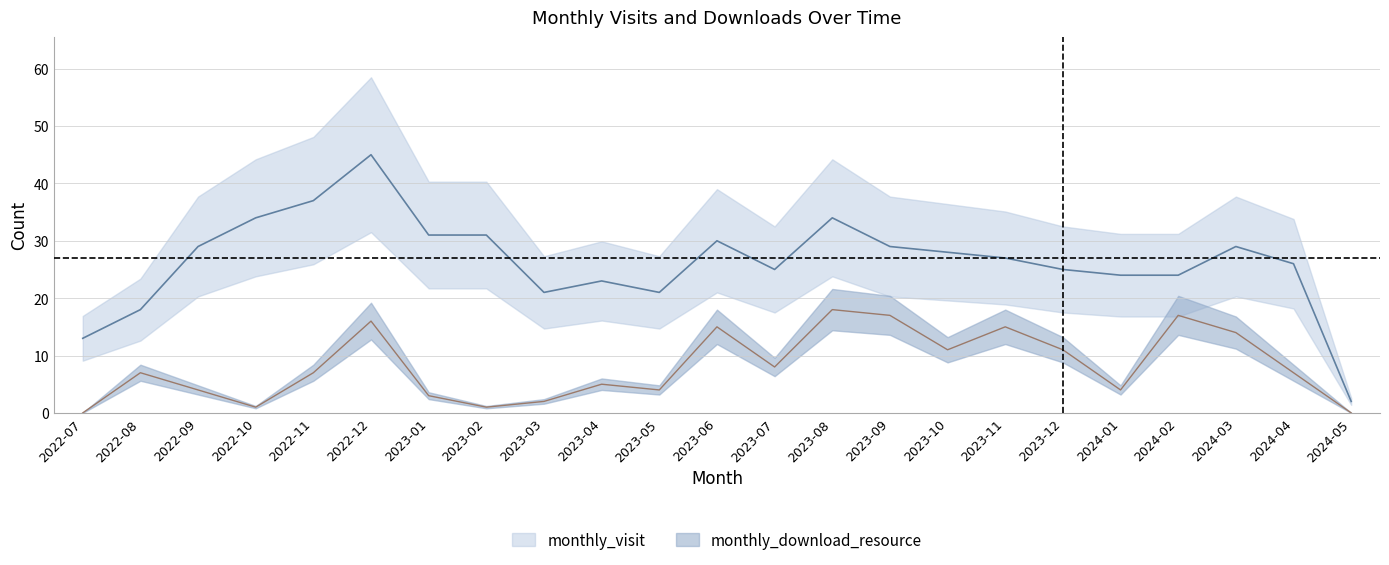

At which label does monthly_visit first exceed 27?

2022-09